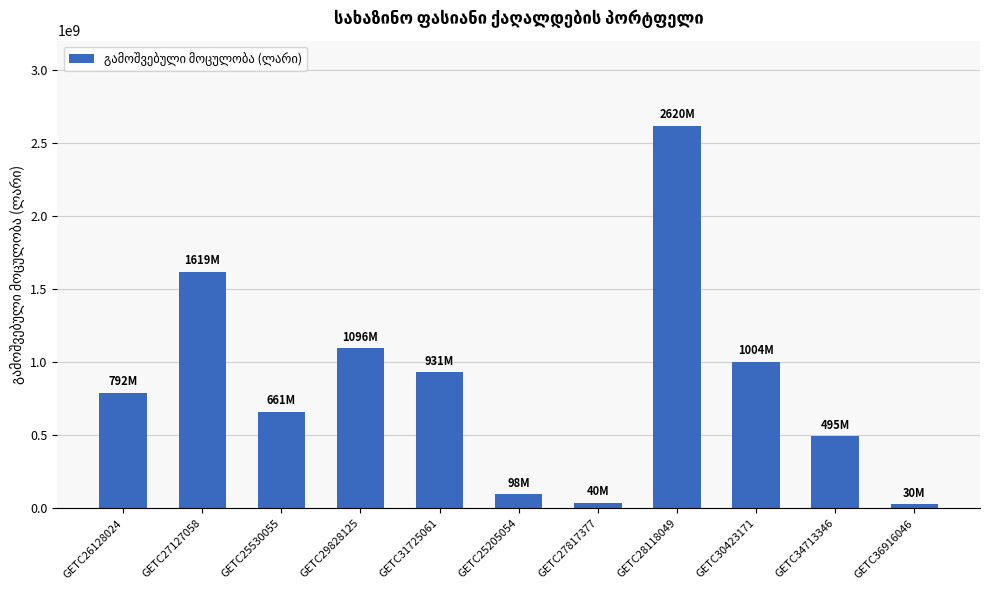

Where is the data nearest to the value 1324805500?

GETC29828125